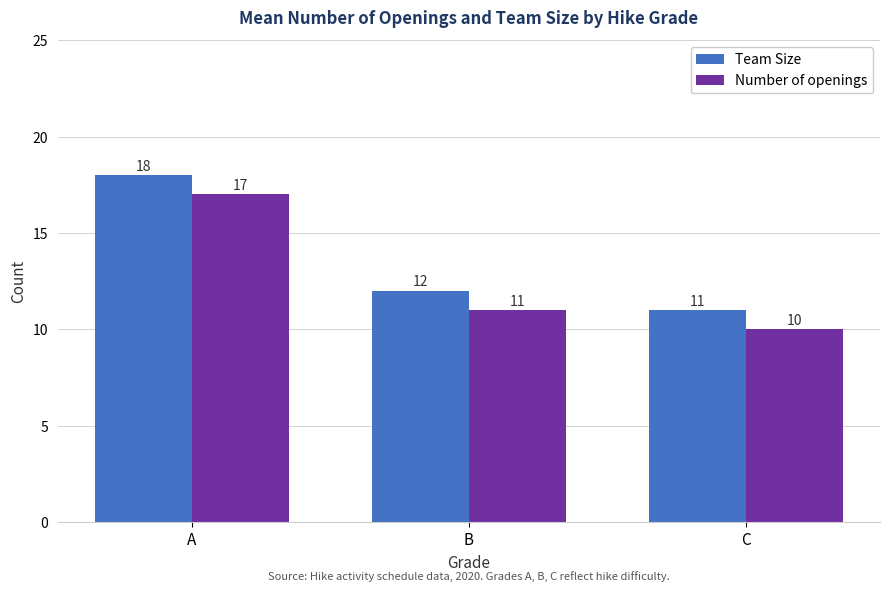

Reading right to left, what are all the values shown in this chart?

Team Size: 11	12	18
Number of openings: 10	11	17